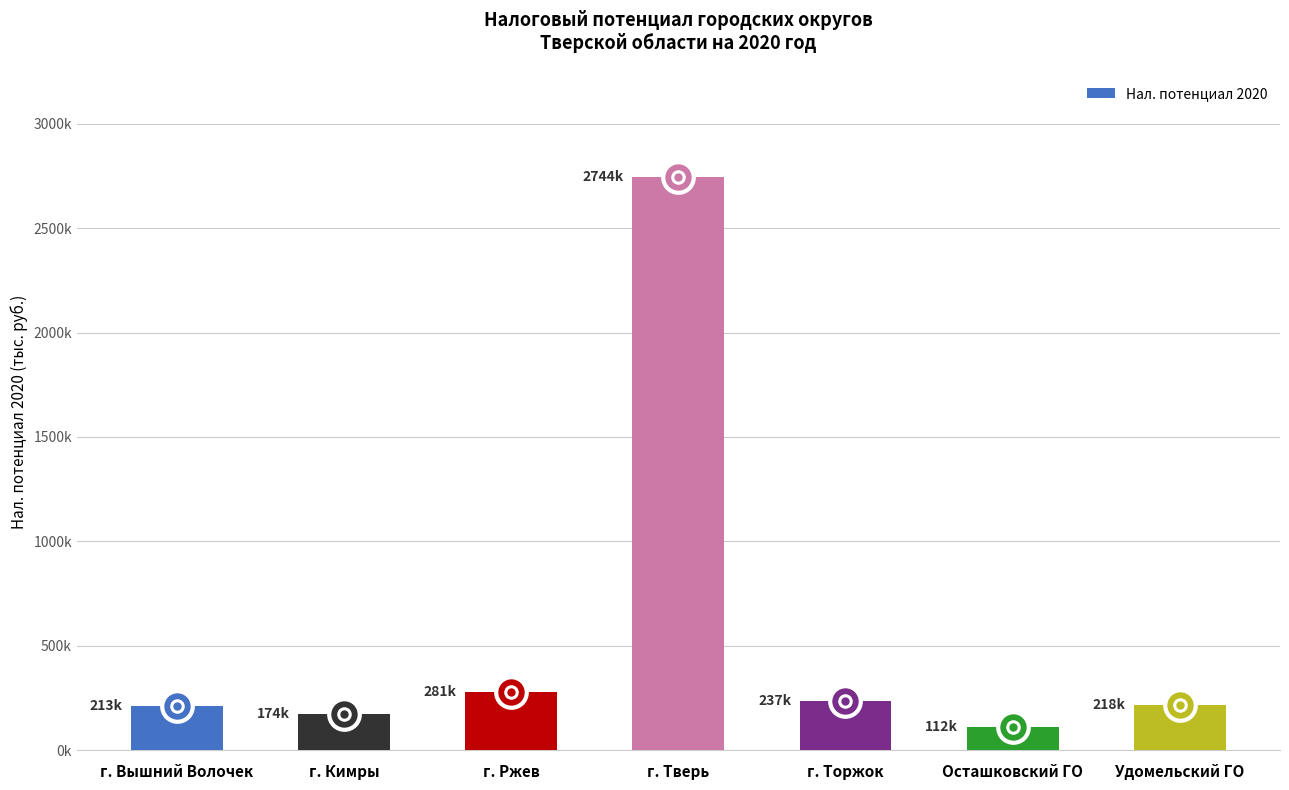

What value does the data have at г. Тверь?

2744032.1